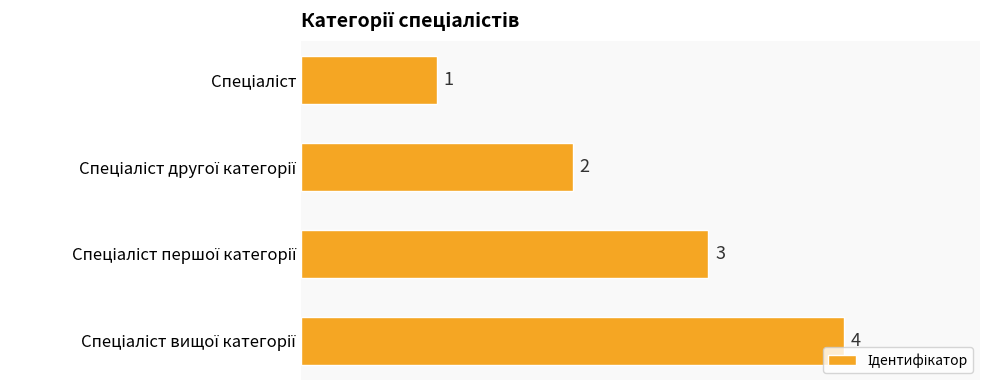

How many values are below 3?

2